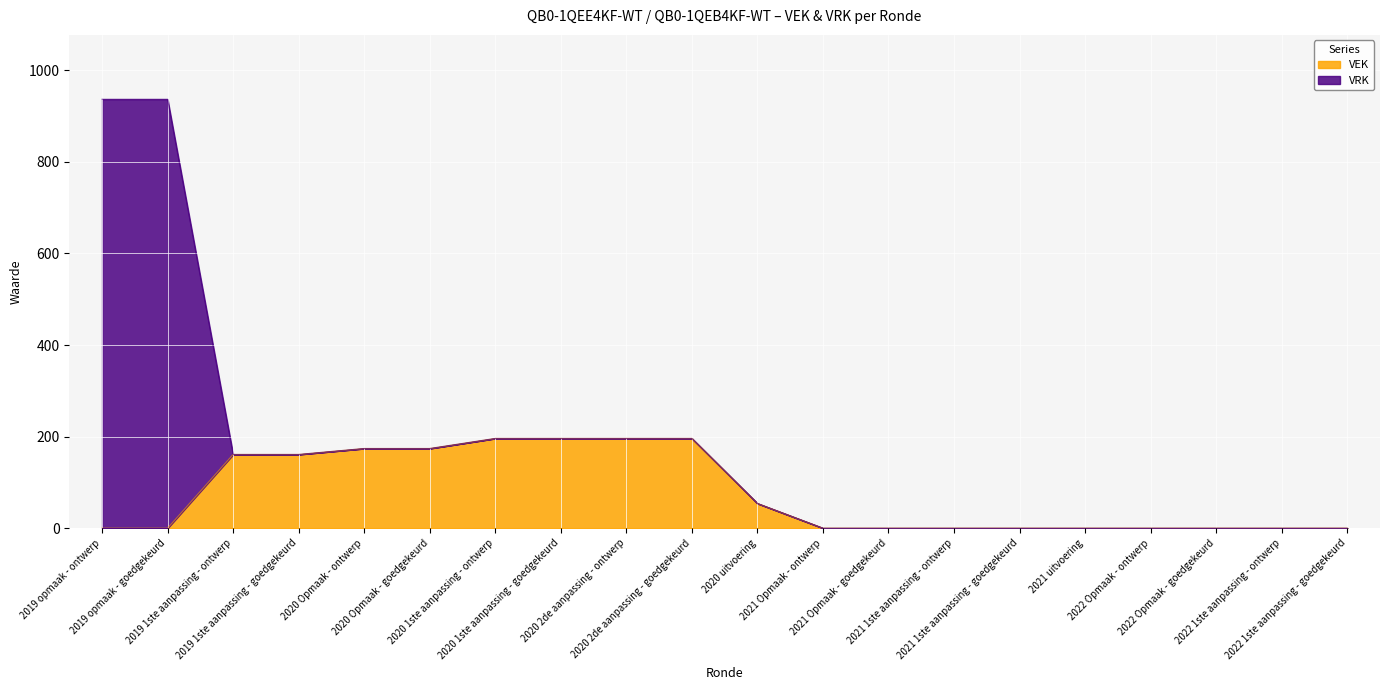

List the labels in order of value, smallest first.

2019 opmaak - ontwerp, 2019 opmaak - goedgekeurd, 2021 Opmaak - ontwerp, 2021 Opmaak - goedgekeurd, 2021 1ste aanpassing - ontwerp, 2021 1ste aanpassing - goedgekeurd, 2021 uitvoering, 2022 Opmaak - ontwerp, 2022 Opmaak - goedgekeurd, 2022 1ste aanpassing - ontwerp, 2022 1ste aanpassing - goedgekeurd, 2020 uitvoering, 2019 1ste aanpassing - ontwerp, 2019 1ste aanpassing - goedgekeurd, 2020 Opmaak - ontwerp, 2020 Opmaak - goedgekeurd, 2020 1ste aanpassing - ontwerp, 2020 1ste aanpassing - goedgekeurd, 2020 2de aanpassing - ontwerp, 2020 2de aanpassing - goedgekeurd